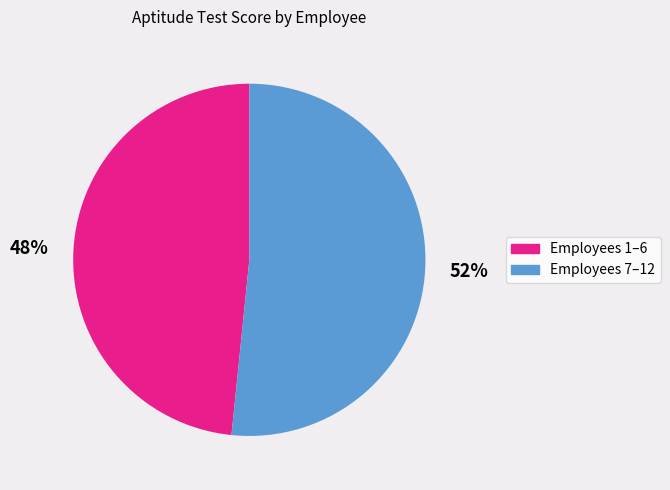

Does any single category account for the majority?

Yes